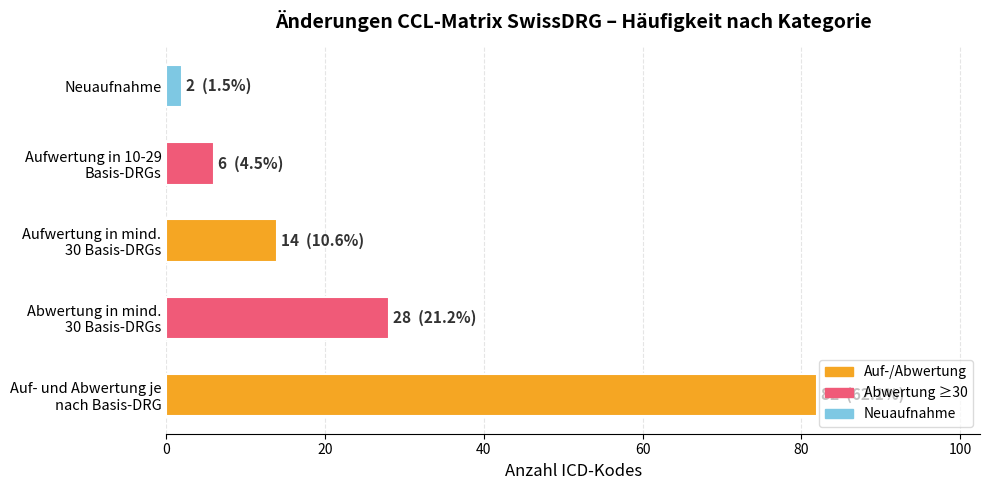

How many values are below 14?

2